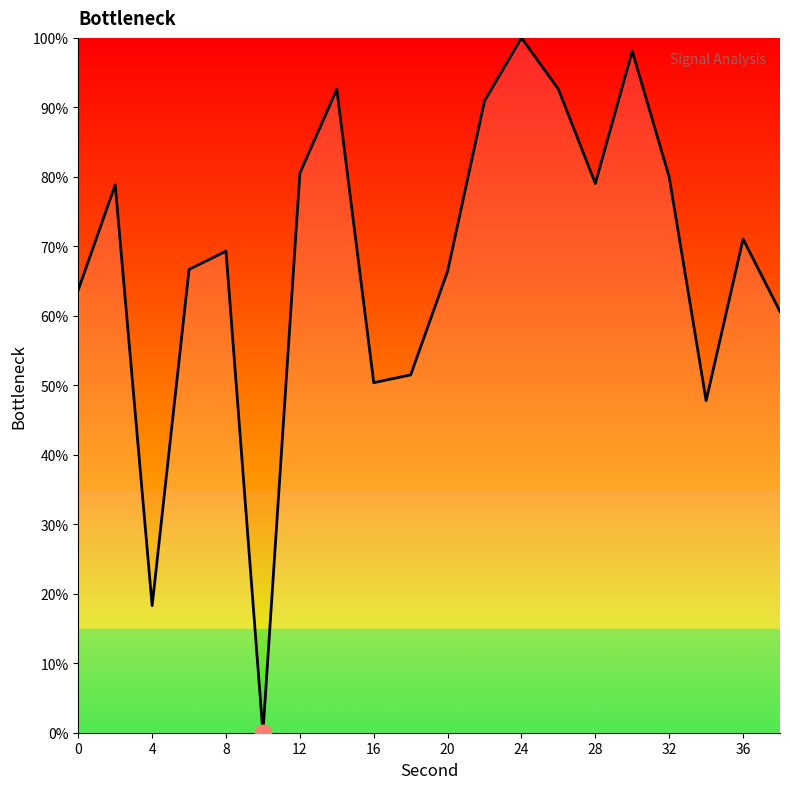

What is the maximum value shown in the chart?

100.0